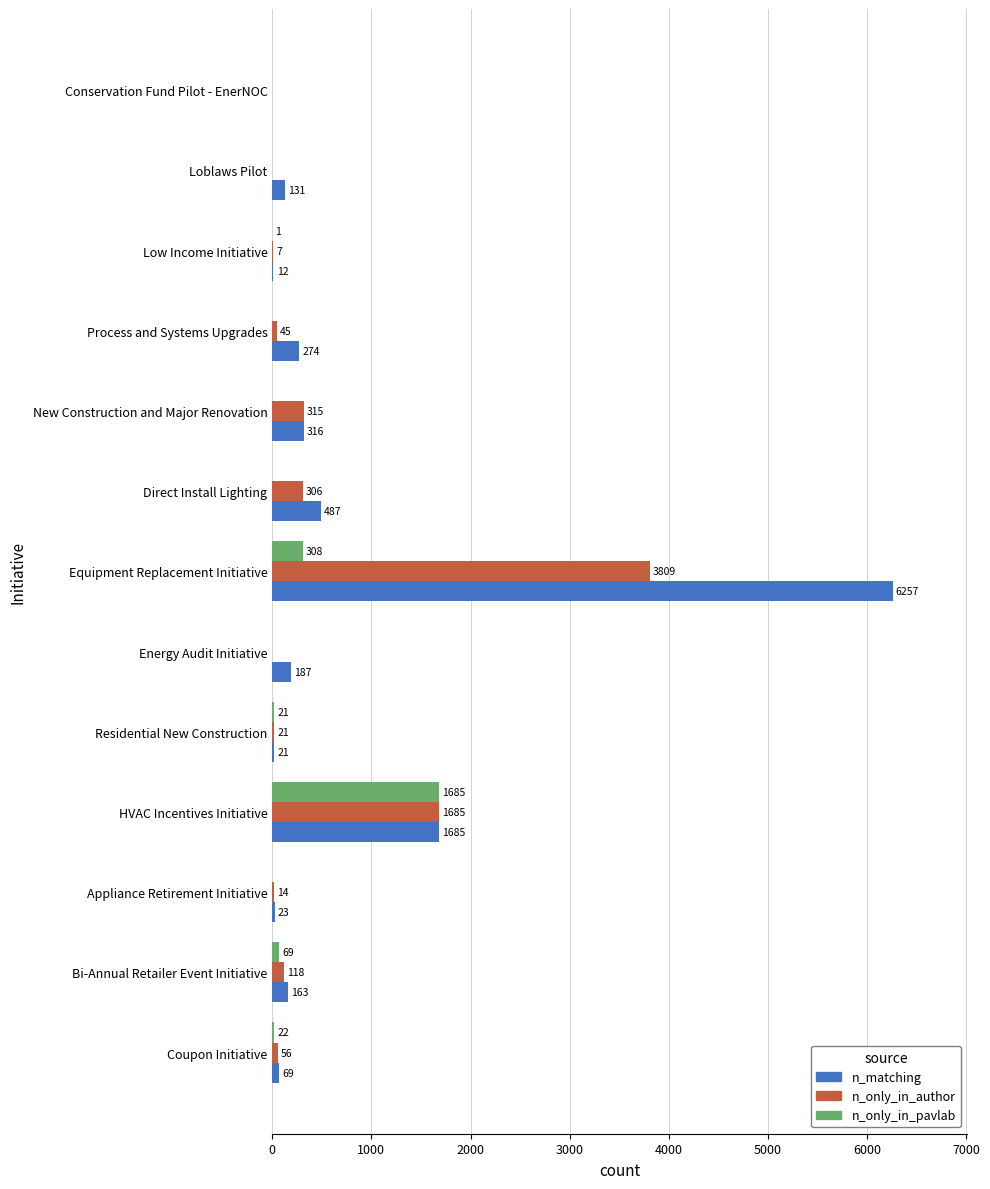

Is it true that n_only_in_author equals 562 at New Construction and Major Renovation?

False